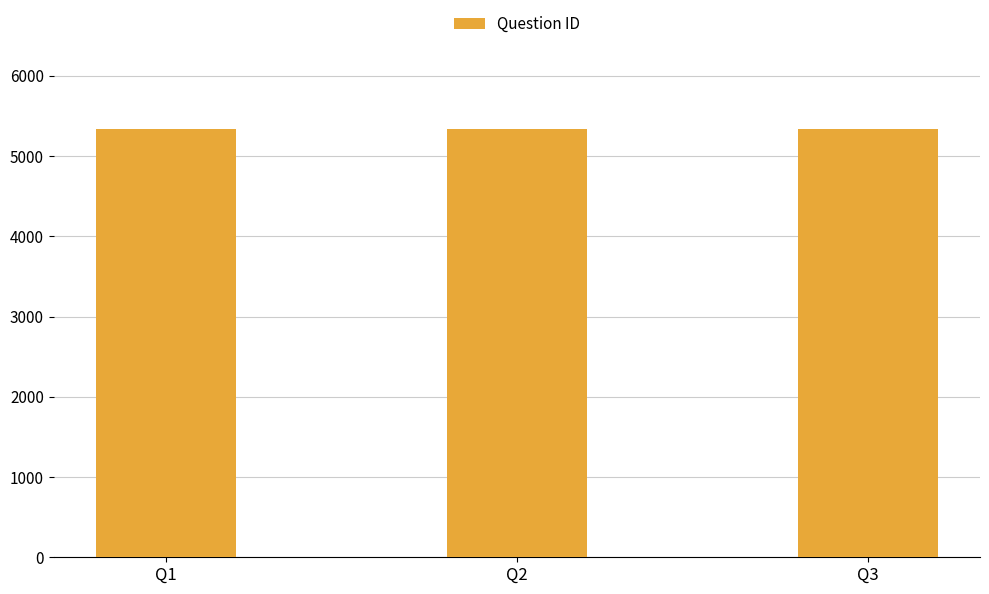

What is the value of the 3rd bar from the left?

5337